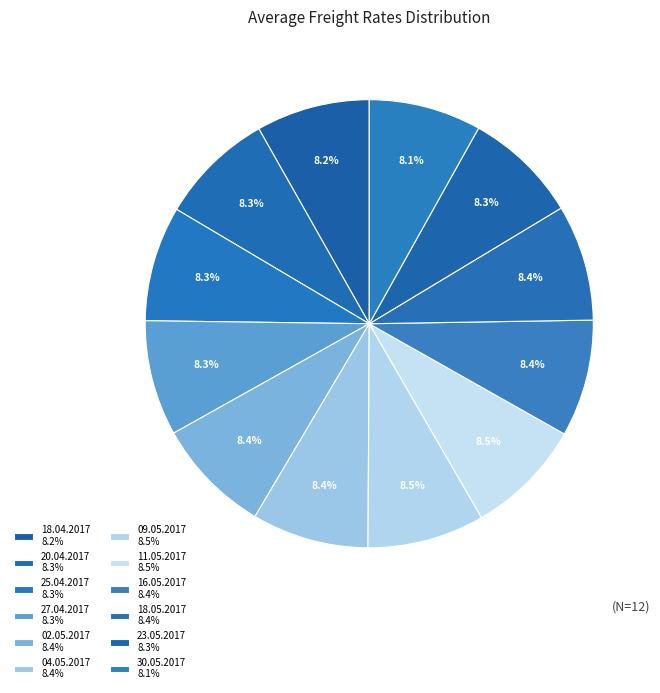

Count the number of slices in the pie.

12